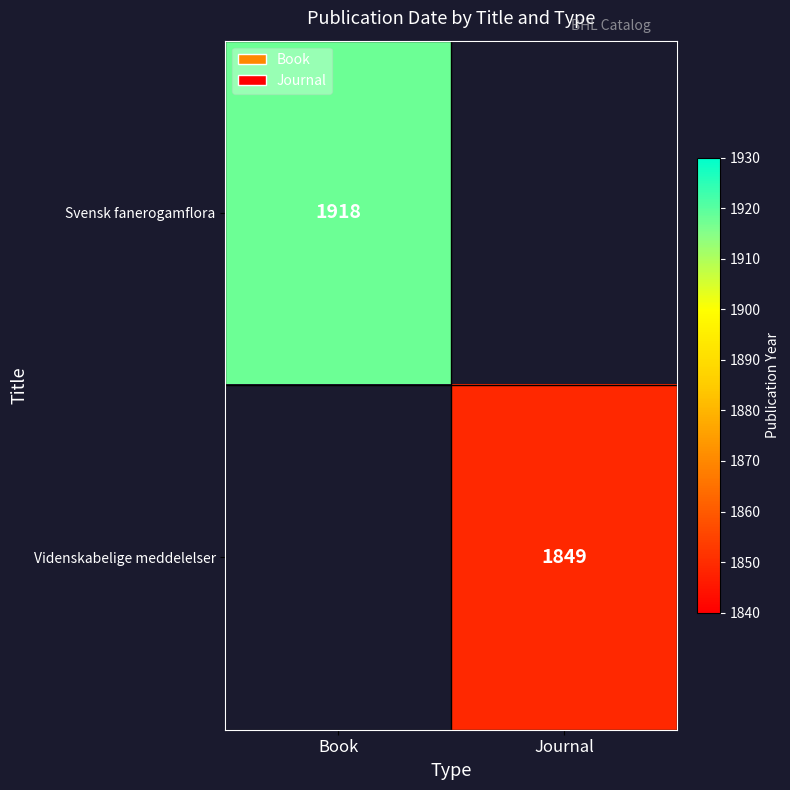

Is the value of Videnskabelige meddelelser at Journal greater than the value of Svensk fanerogamflora at Book?

No